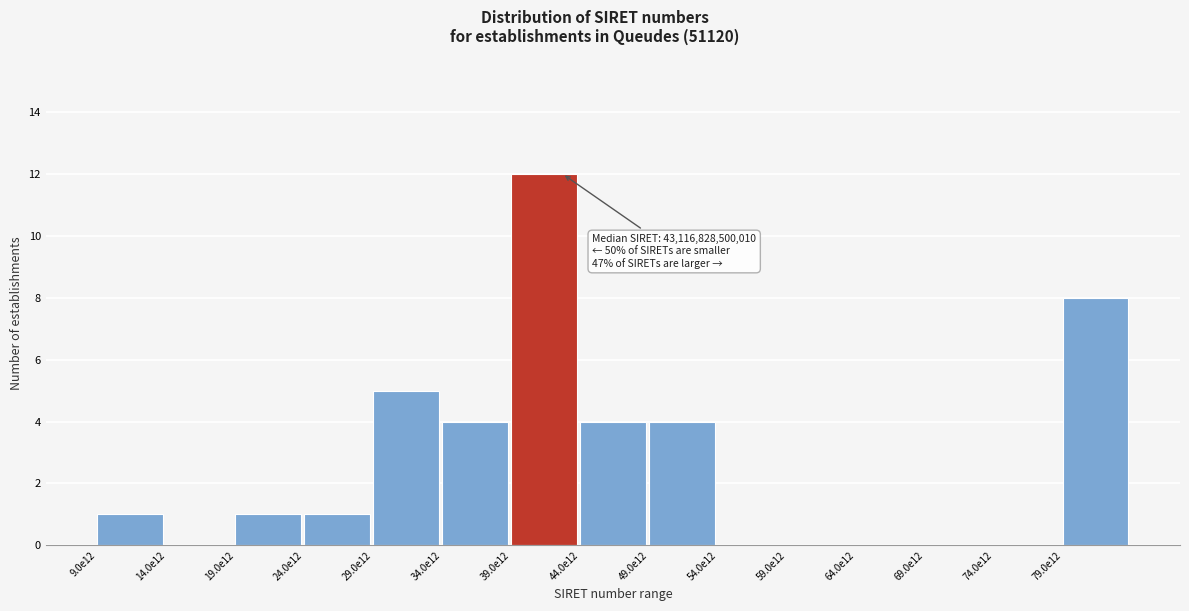

Reading left to right, what are all the values shown in this chart?

9.0e12=1	14.0e12=0	19.0e12=1	24.0e12=1	29.0e12=5	34.0e12=4	39.0e12=12	44.0e12=4	49.0e12=4	54.0e12=0	59.0e12=0	64.0e12=0	69.0e12=0	74.0e12=0	79.0e12=8